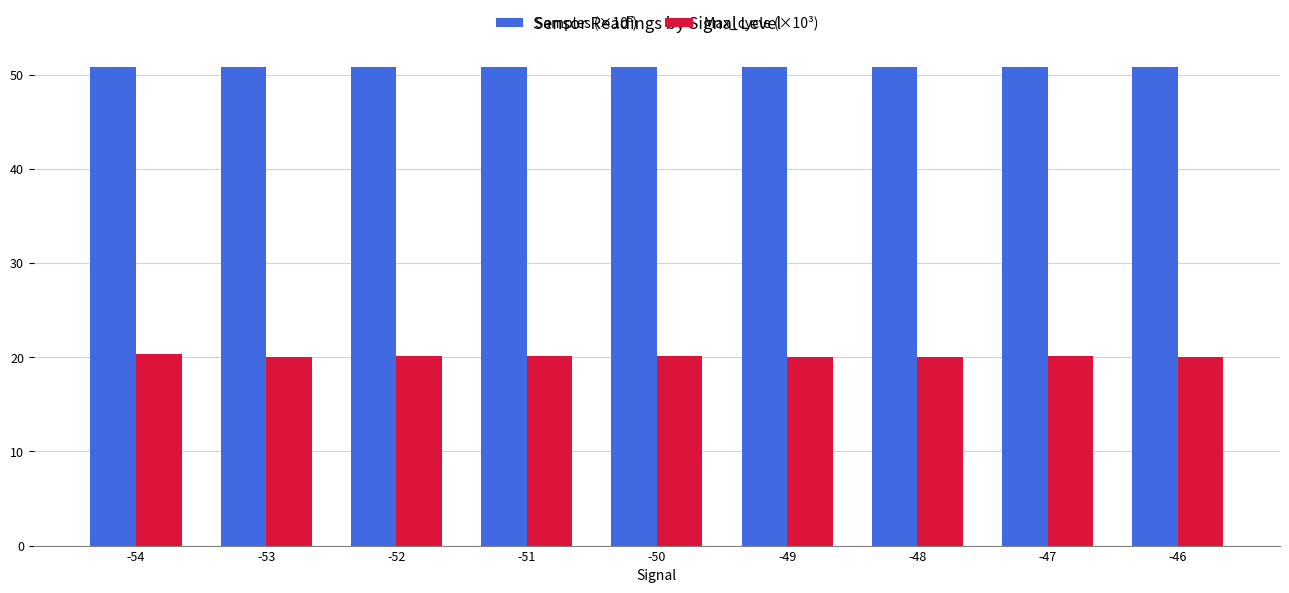

What is the difference between the highest and lowest values at -49?

30.8